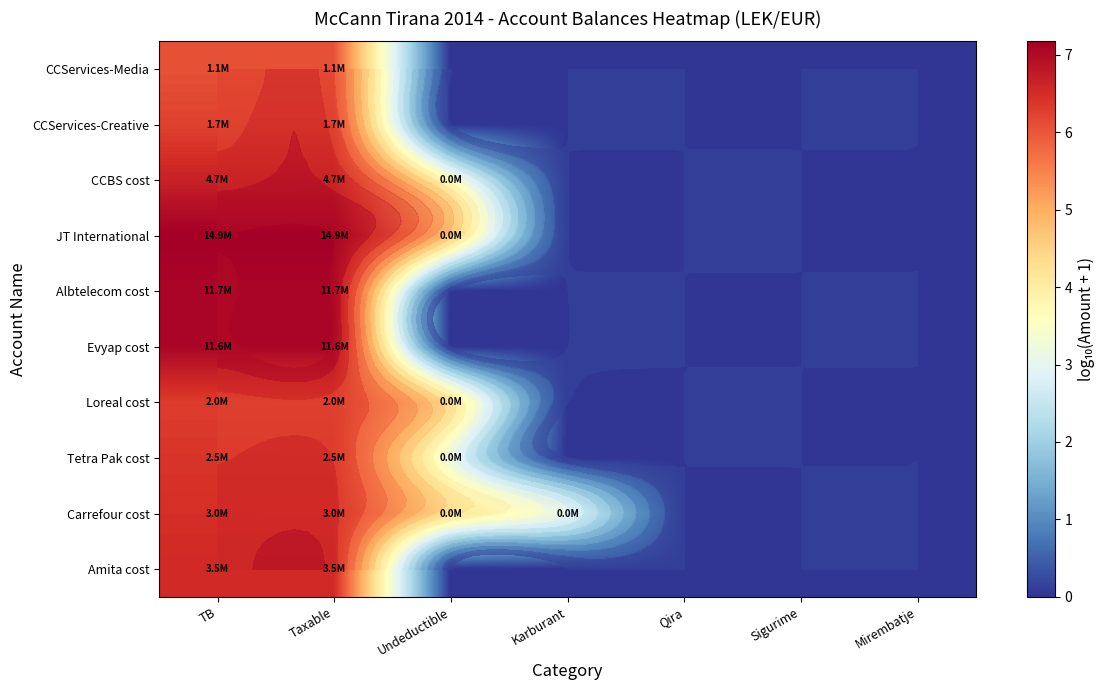

Which label corresponds to the smallest value in the chart?

Undeductible